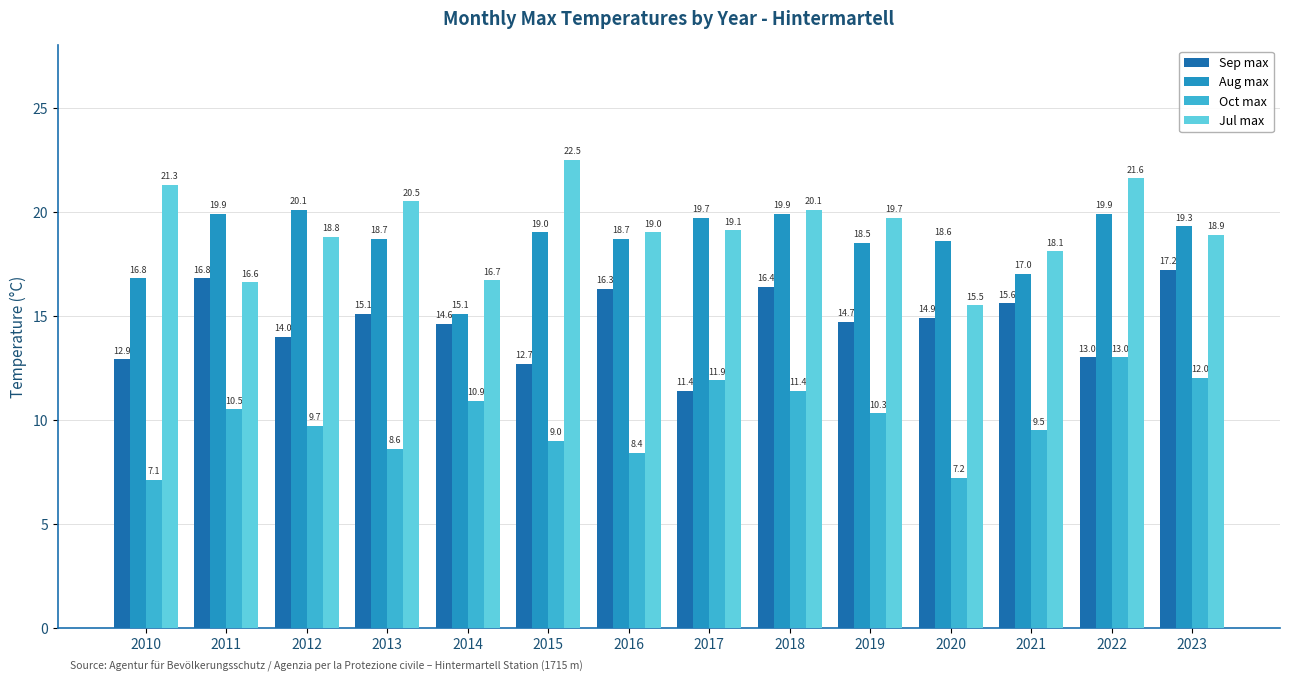

Where does the Aug max series first go above 19?

2011